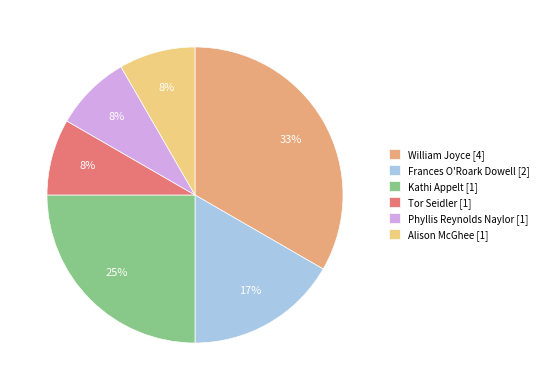

To the nearest percent, what portion does Kathi Appelt [1] represent?

25%